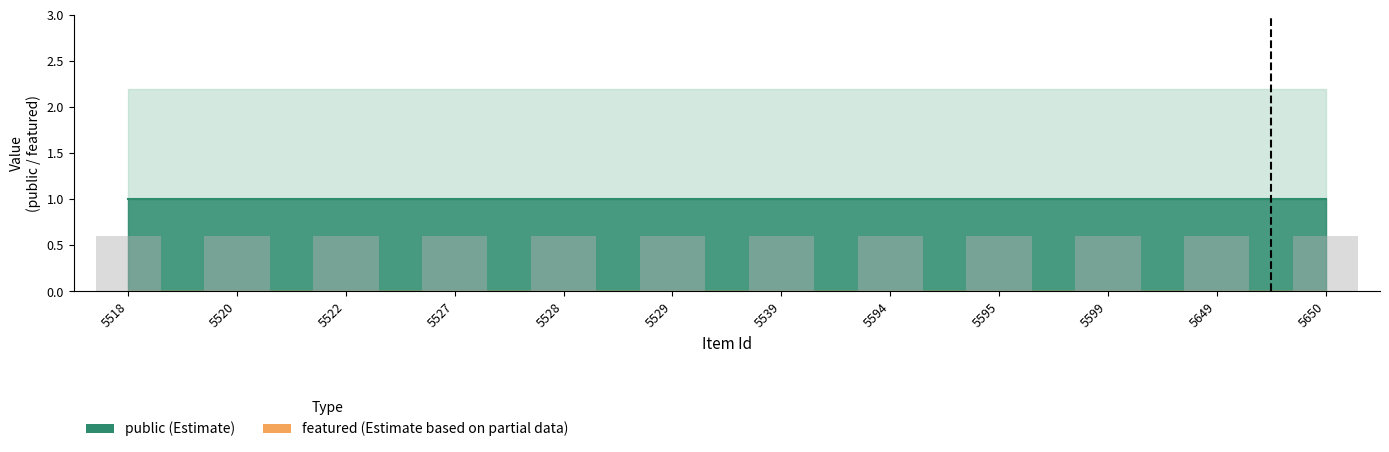

Is it true that public equals 1 at 5599?

True